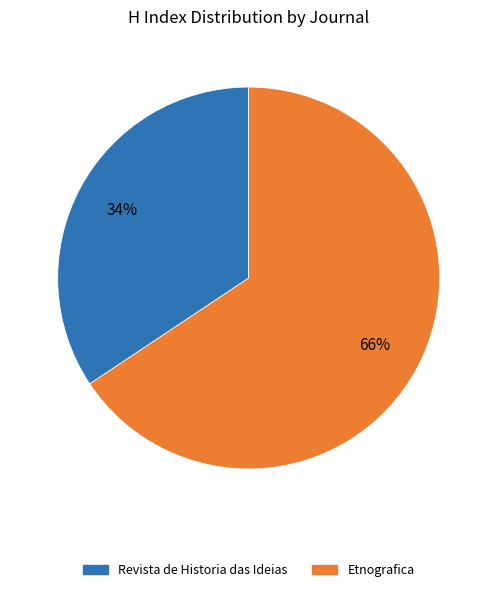

Do Etnografica and Revista de Historia das Ideias together represent more than half of the pie?

Yes